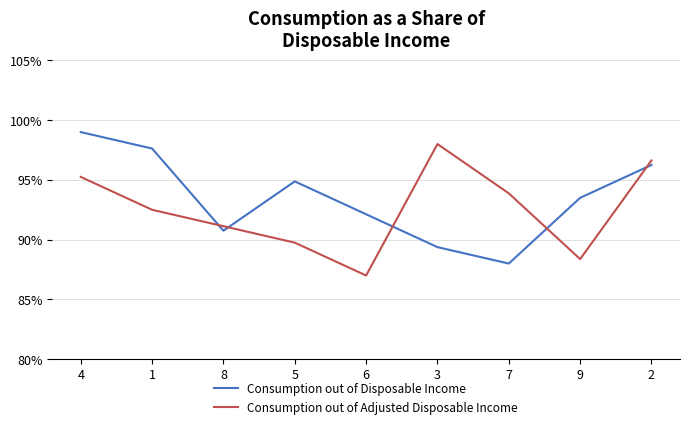

Which has a higher value, 9 or 6?

9